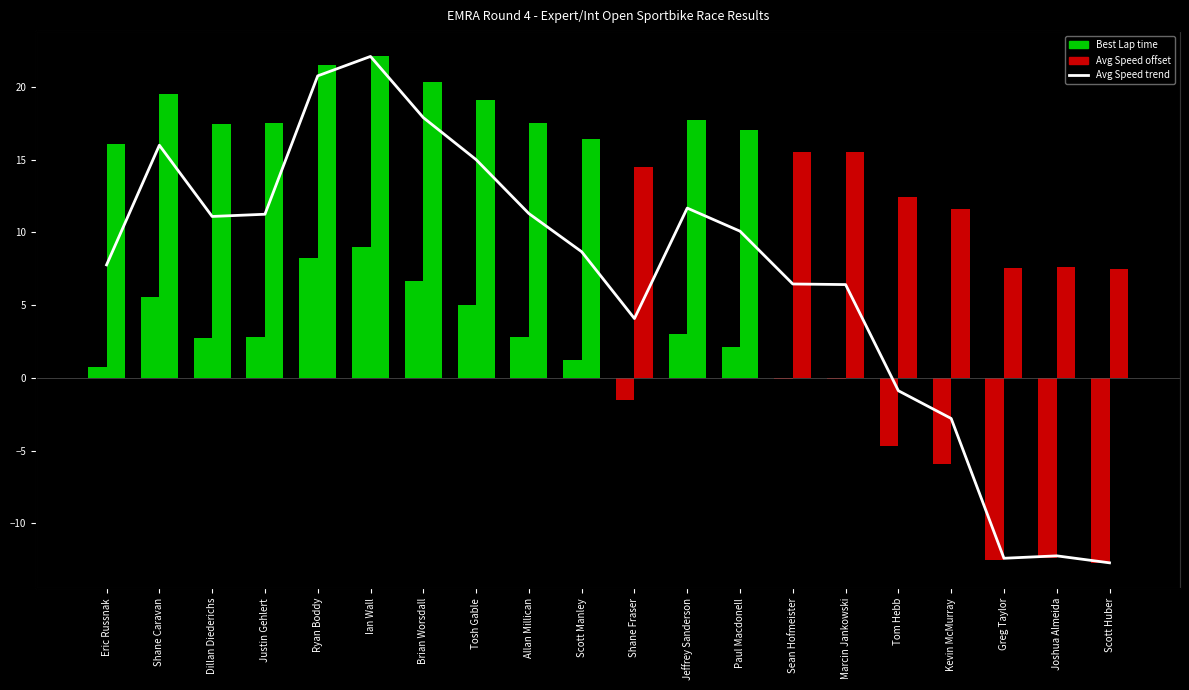

At which category does the chart reach its minimum across all series?

Scott Huber